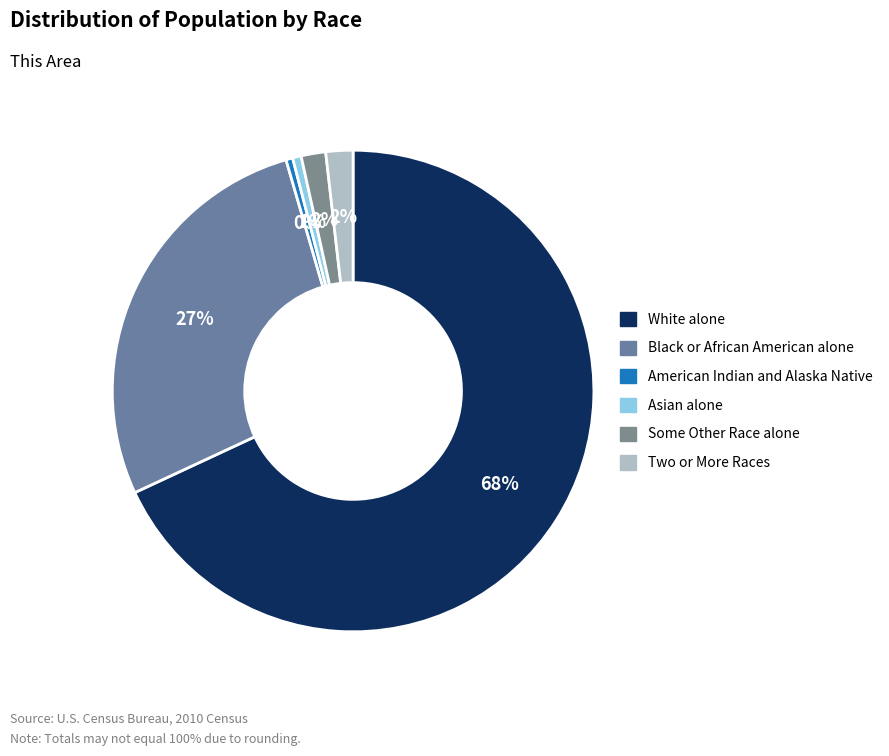

Which category has the smallest portion of the pie?

American Indian and Alaska Native